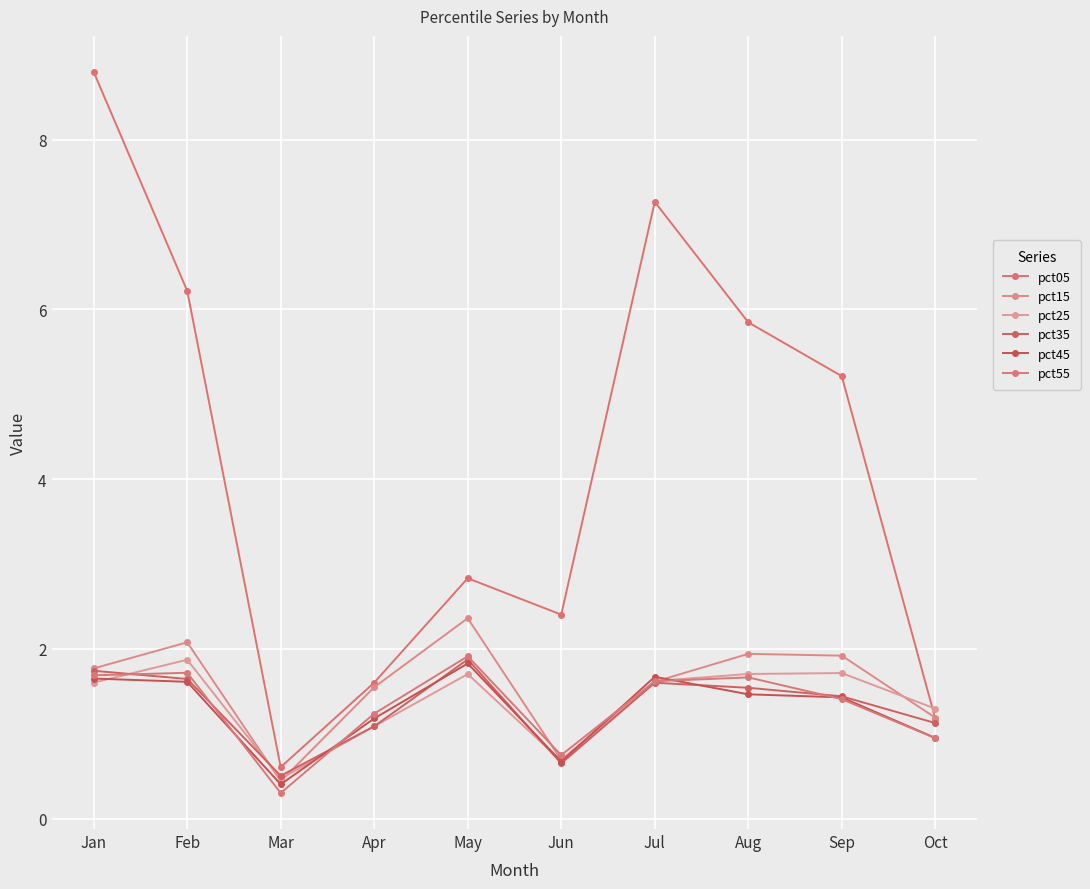

True or false: pct45 and pct15 cross at least once.

True